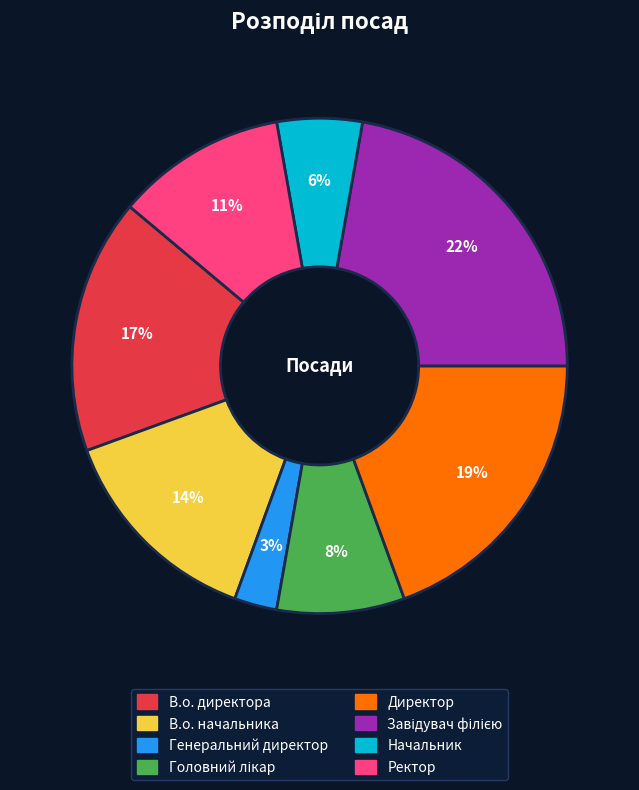

To the nearest percent, what portion does Директор represent?

19%